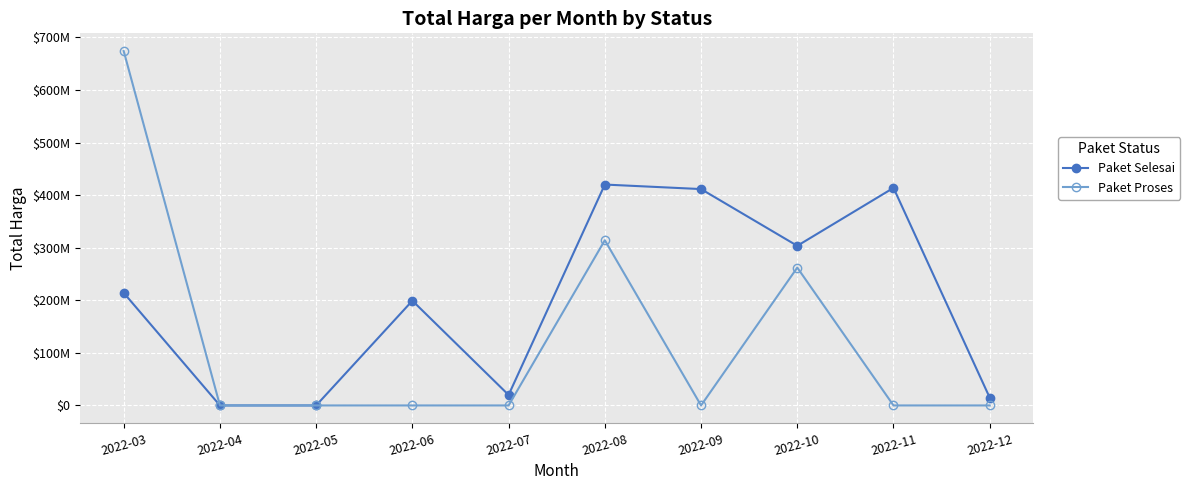

Which series changed the most between 2022-07 and 2022-12?

Paket Selesai